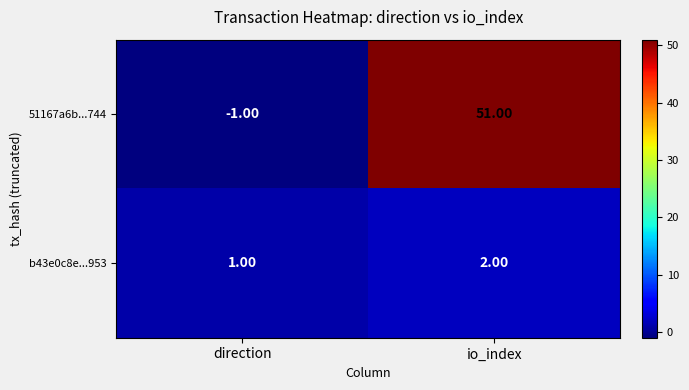

At which label is 51167a6b...744 closest to 25?

direction